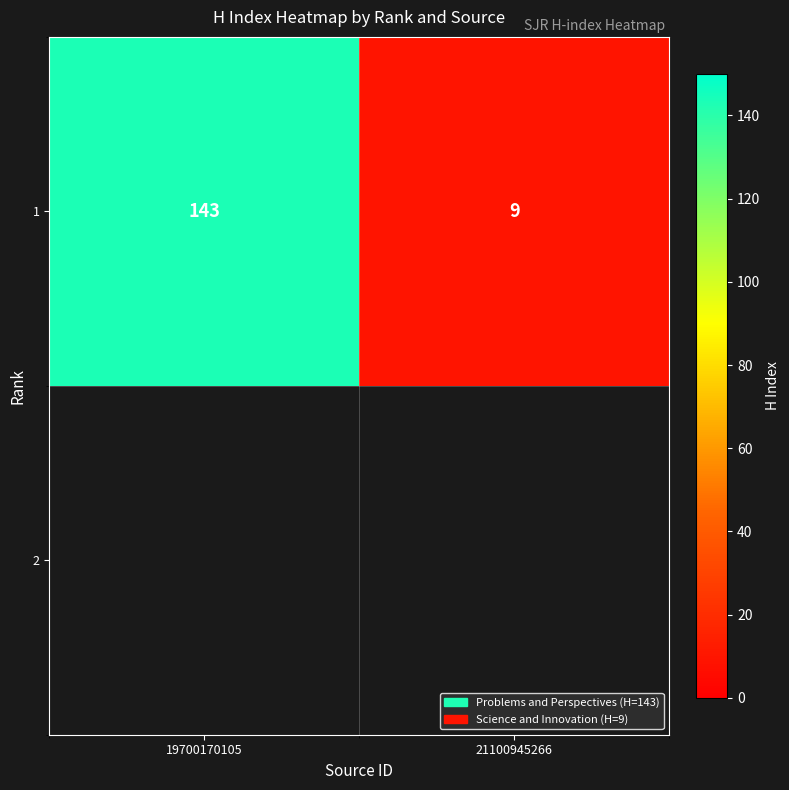

What is the ratio of the value at 19700170105 to the value at 21100945266?

15.9